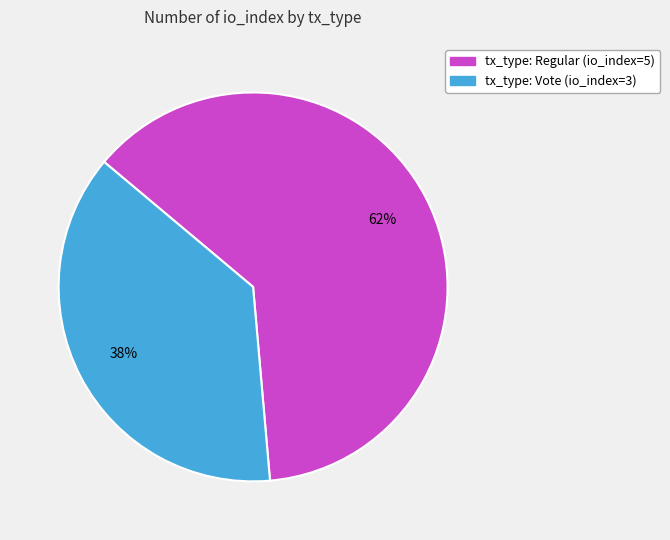

Is the sum of tx_type: Regular (io_index=5) and tx_type: Vote (io_index=3) greater than half?

Yes